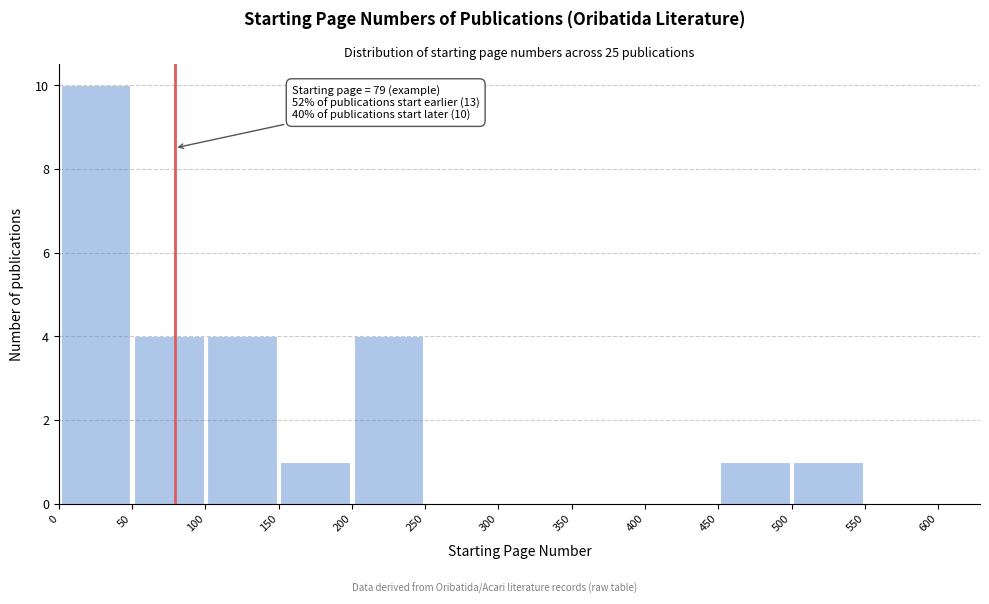

Over which range of the x-axis is the bar tallest?

0 to 50